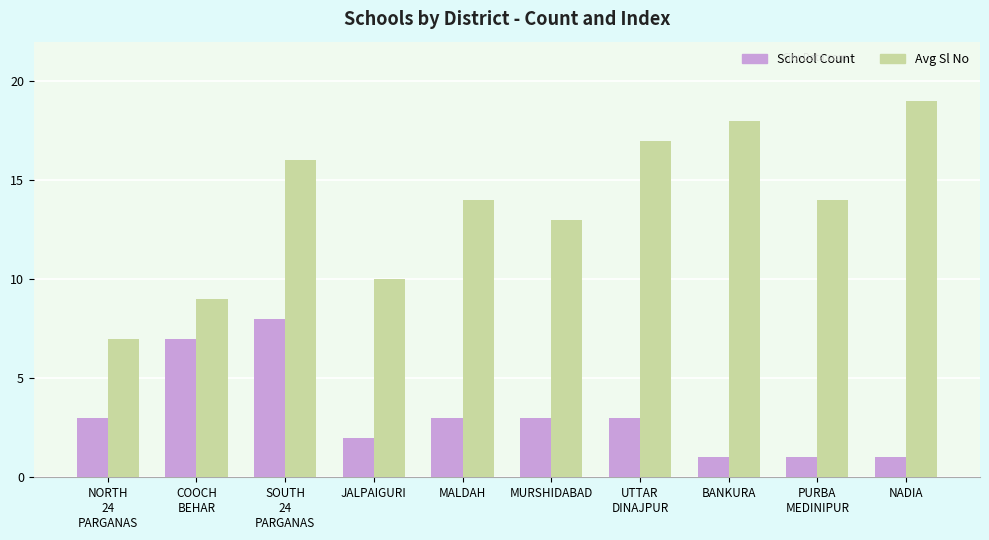

At which category does the chart reach its peak across all series?

NADIA